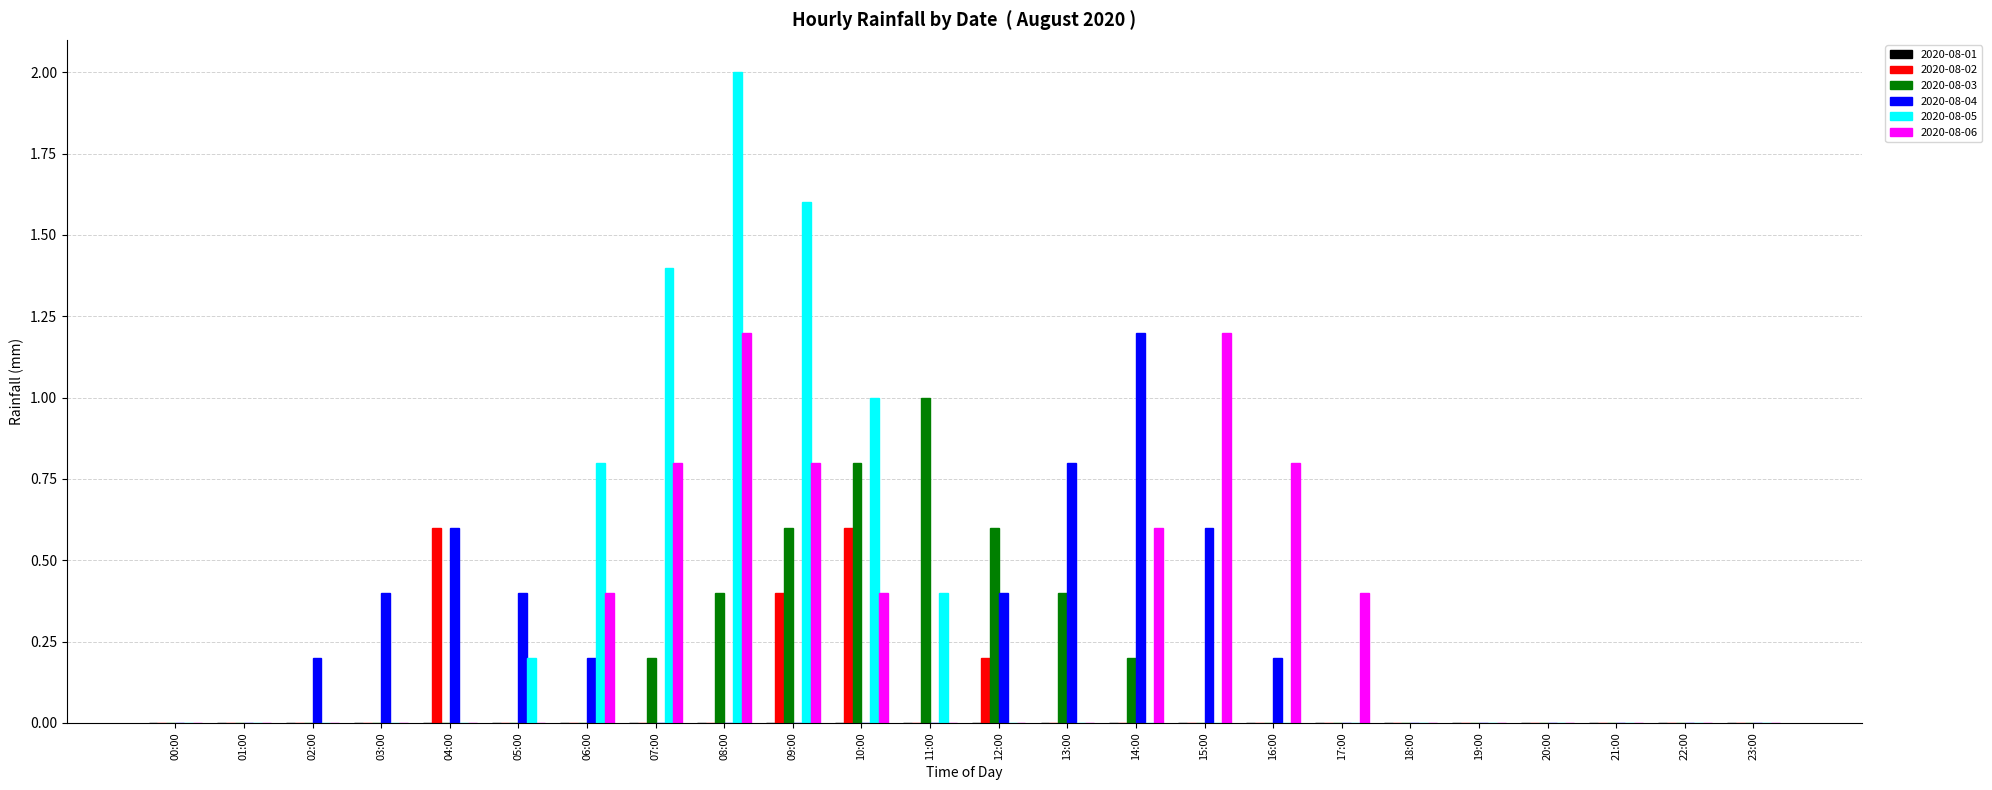

How many distinct data groups are displayed?

5